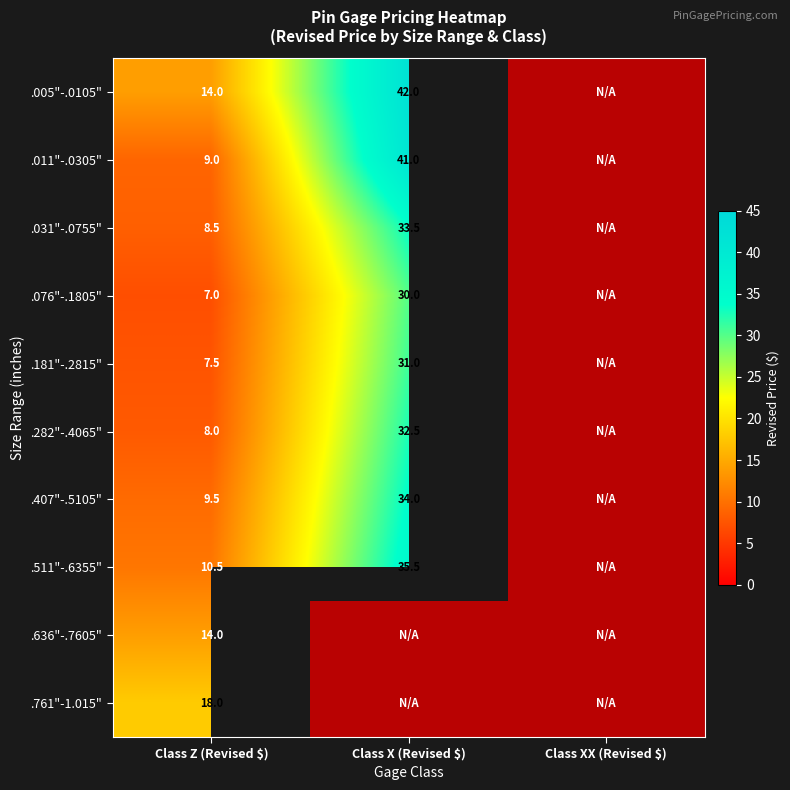

Rank the series at Class XX (Revised $) from highest to lowest value.

.005"-.0105", .011"-.0305", .031"-.0755", .076"-.1805", .181"-.2815", .282"-.4065", .407"-.5105", .511"-.6355", .636"-.7605", .761"-1.015"